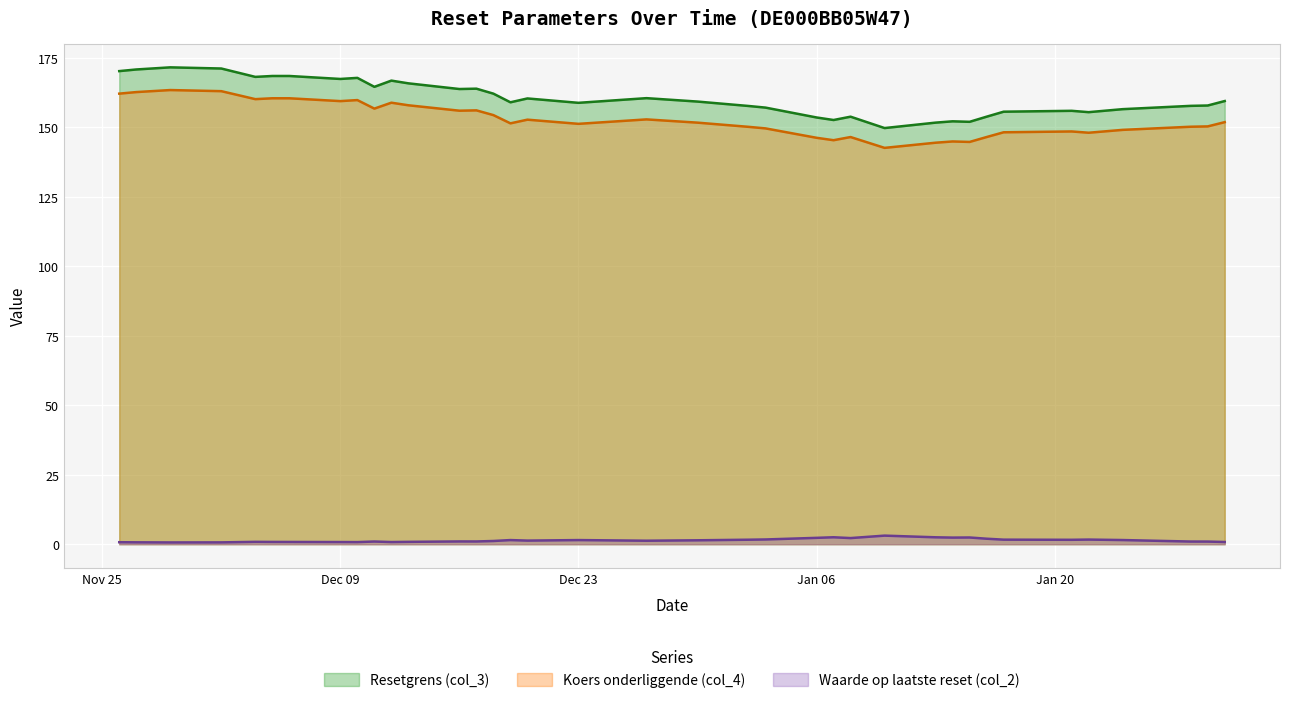

Where does the Waarde op laatste reset (col_2) series first go above 1?

2024-12-18